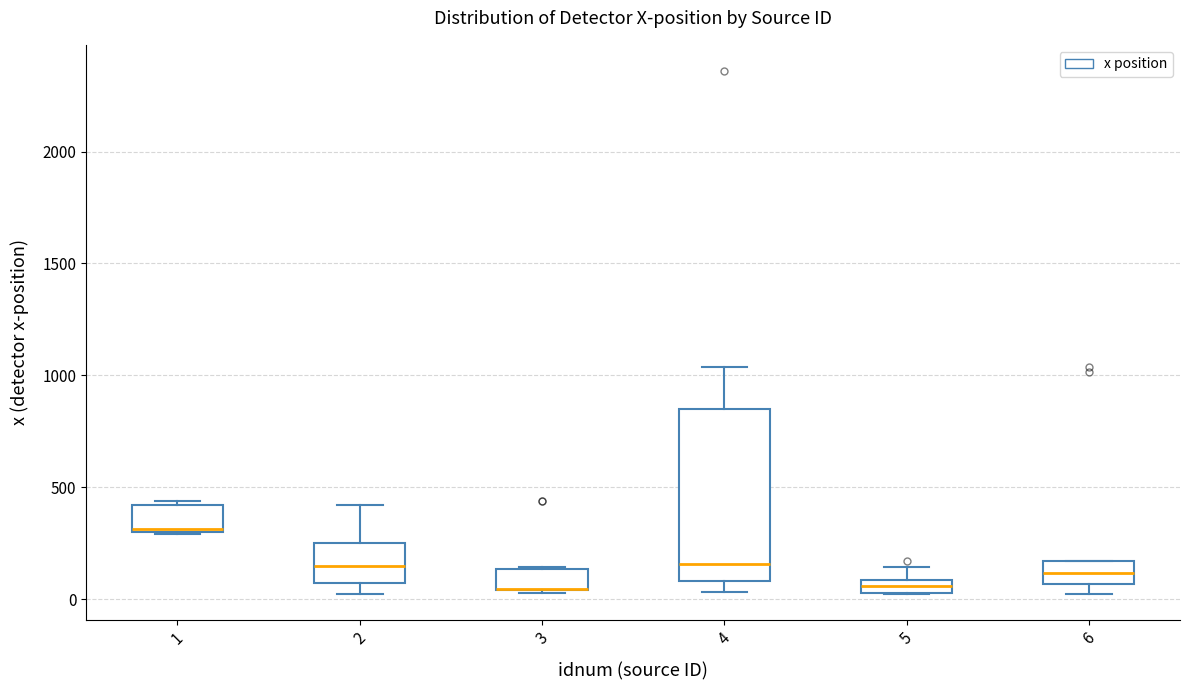

Where is the upper edge of the box at x = 6 on the y-axis? The values are not printed on the chart, so give them approximately, as read against the axis.

150